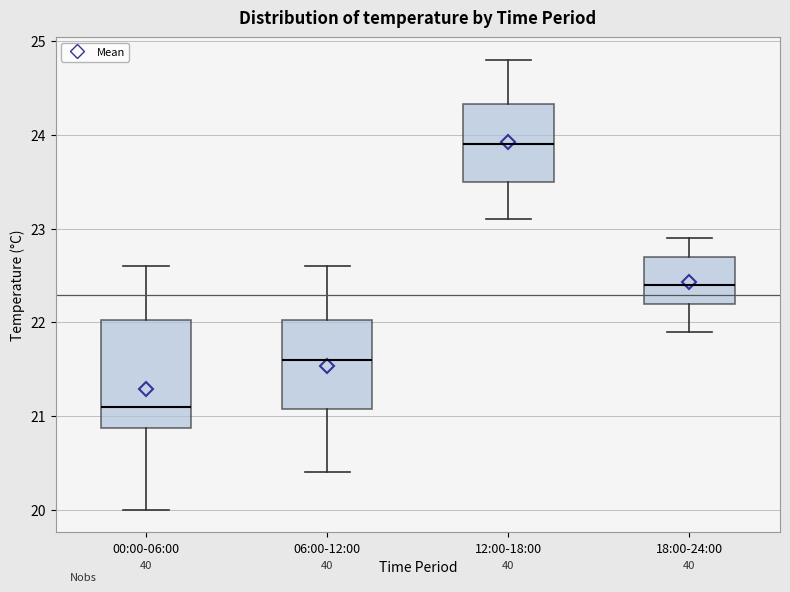

Which box is the tallest, from its lower edge to its upper edge?

00:00-06:00